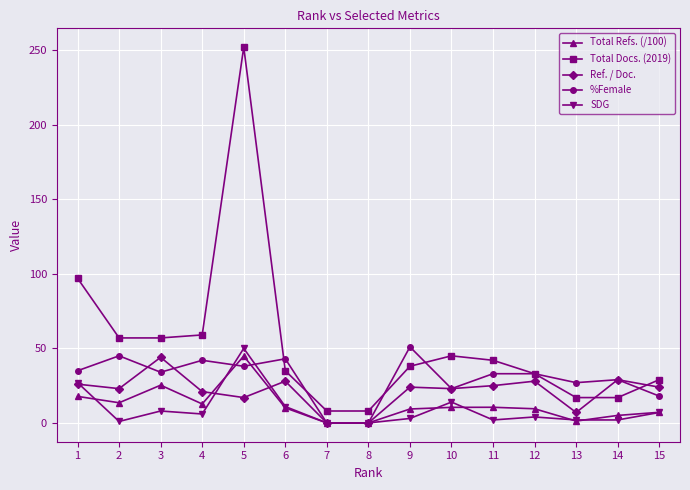

True or false: Total Docs. (2019) and Total Refs. (/100) cross at least once.

False